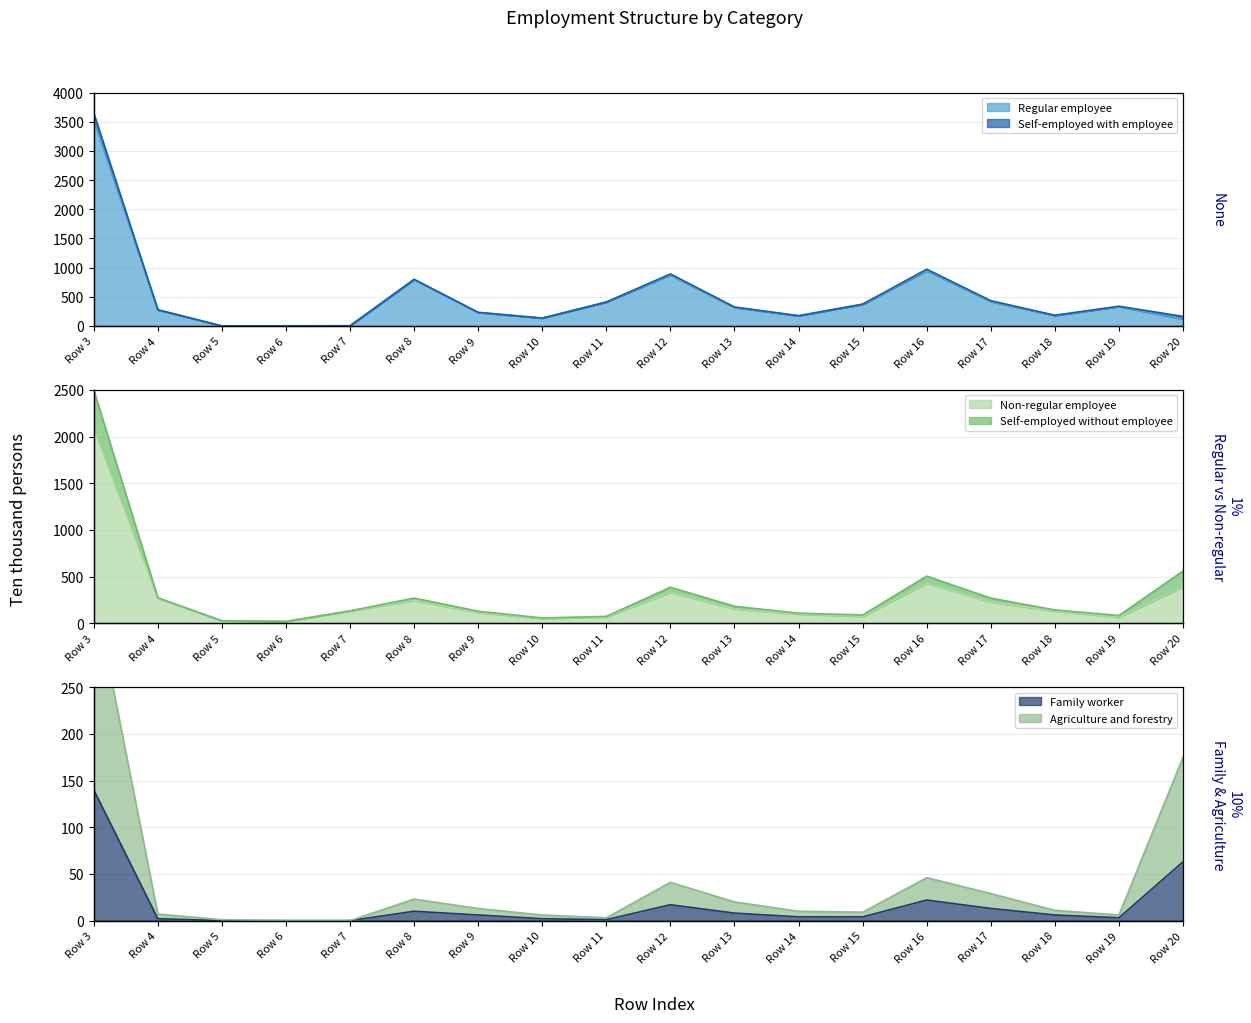

Where is the first local maximum for Regular employee?

Row 8